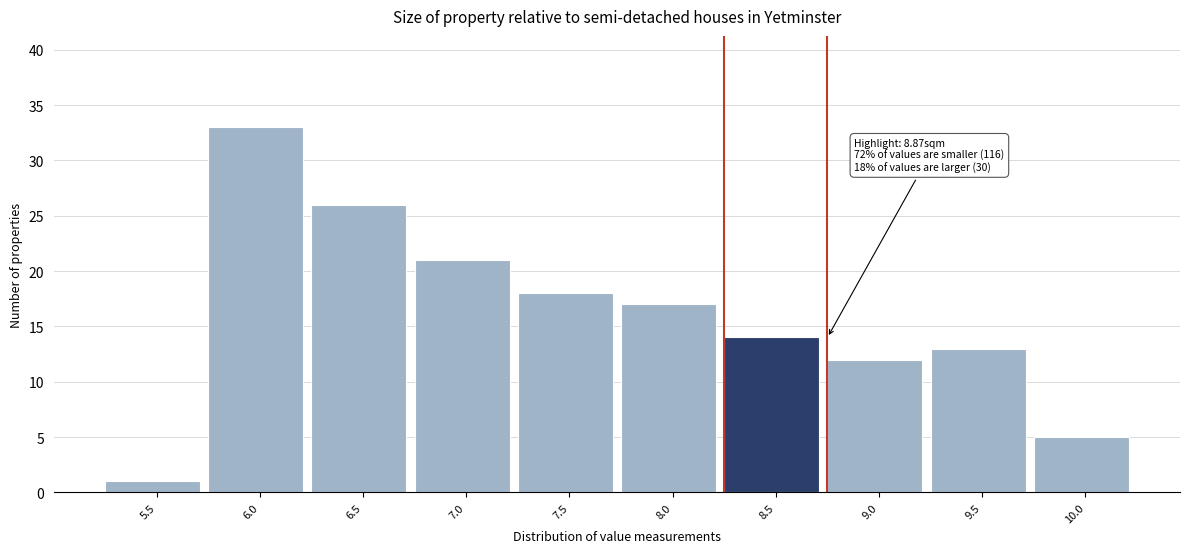

Reading left to right, transcribe all the data shown in this chart.

5.5=1	6.0=33	6.5=26	7.0=21	7.5=18	8.0=17	8.5=14	9.0=12	9.5=13	10.0=5